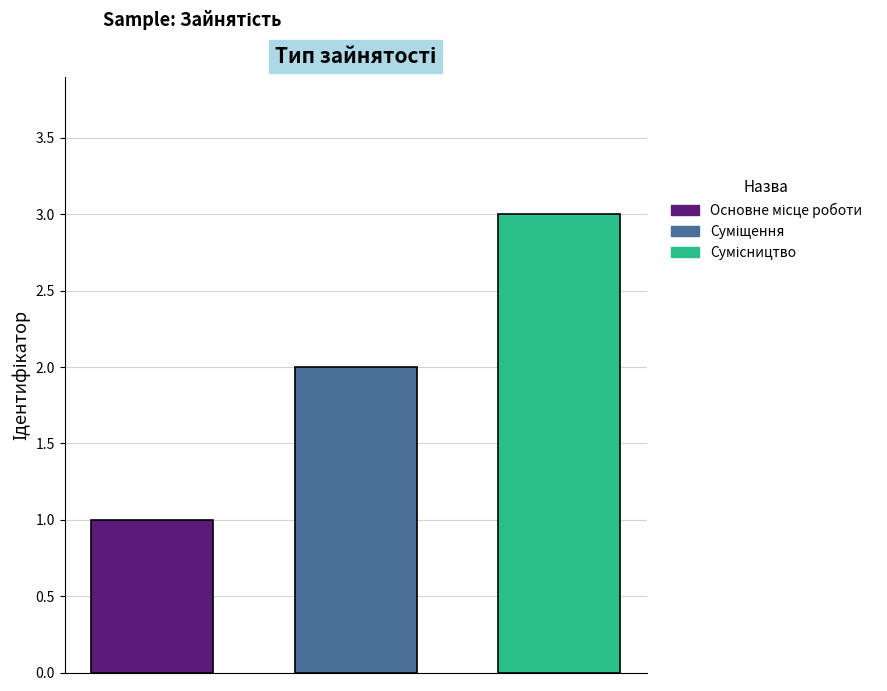

What is the minimum value shown in the chart?

1